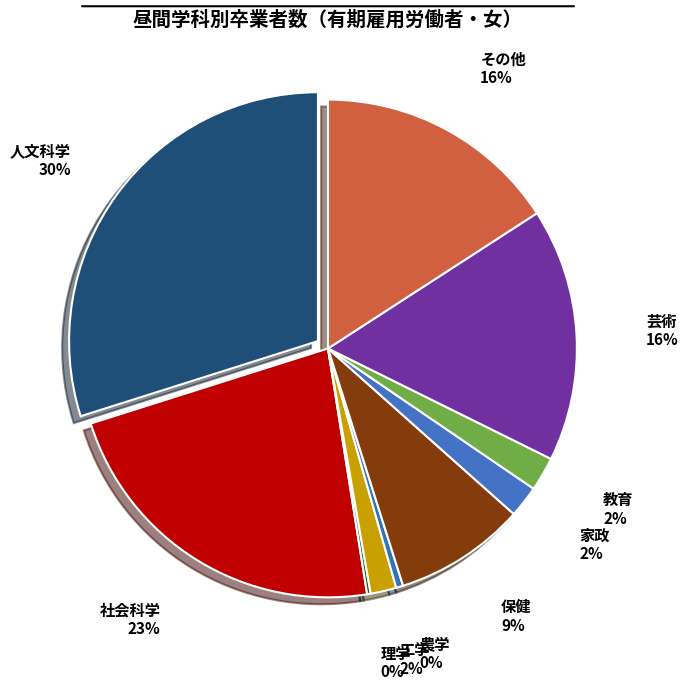

True or false: 家政 accounts for 2% of the total.

True